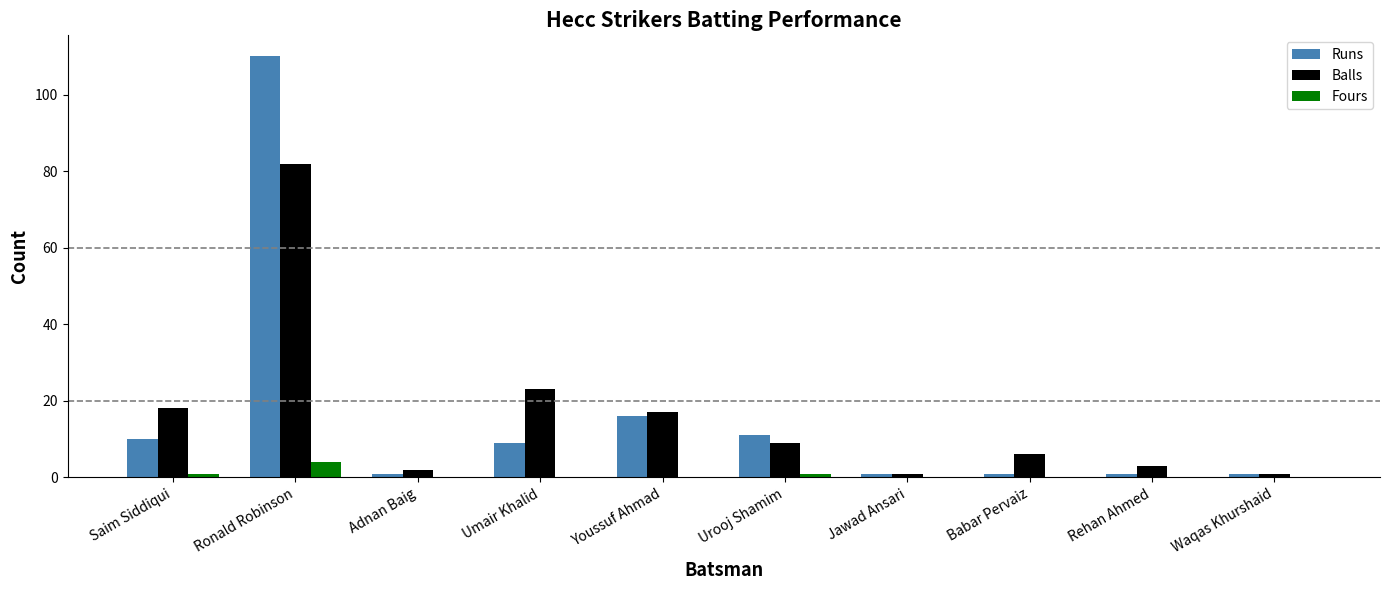

What are all the series names shown in the legend?

Runs, Balls, Fours